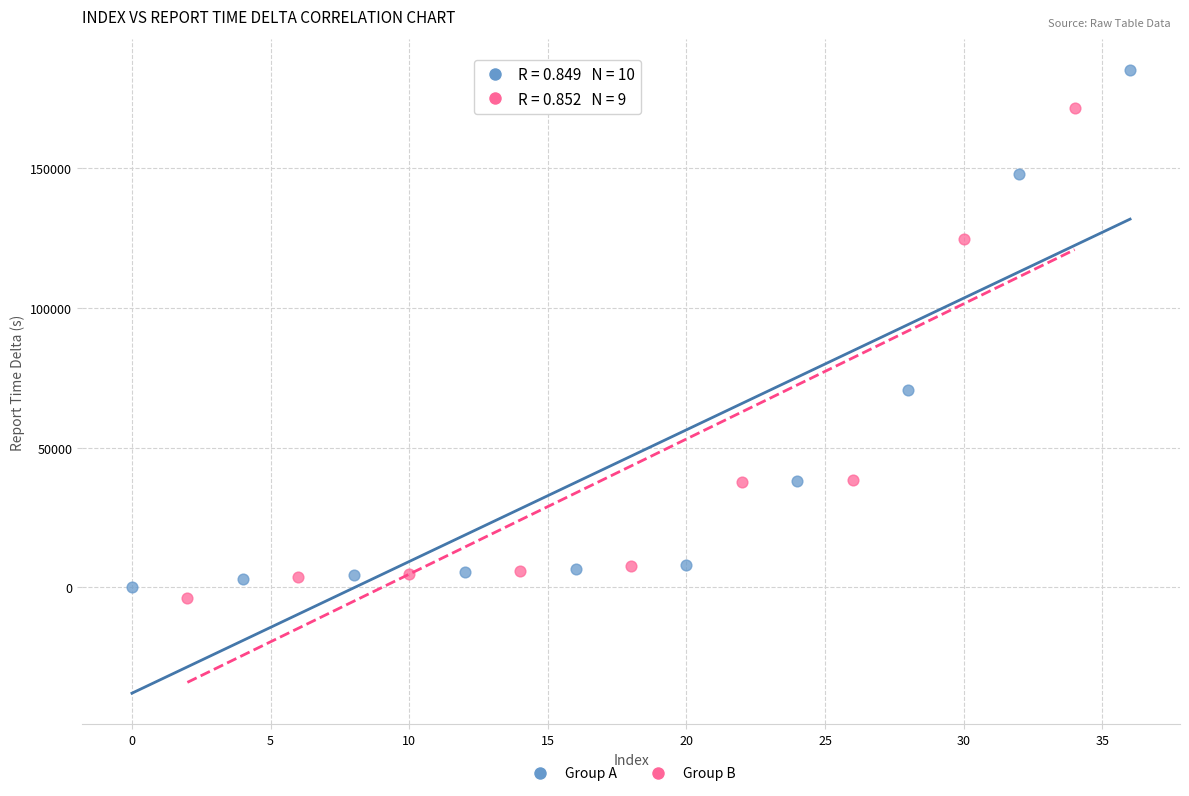

Which series contains the highest Y value?

Group A